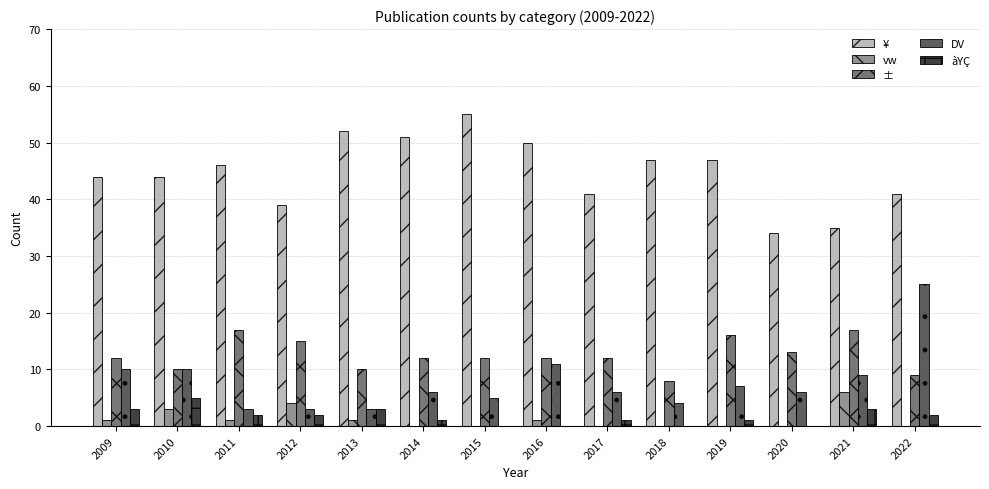

At which category does the chart reach its peak across all series?

2015